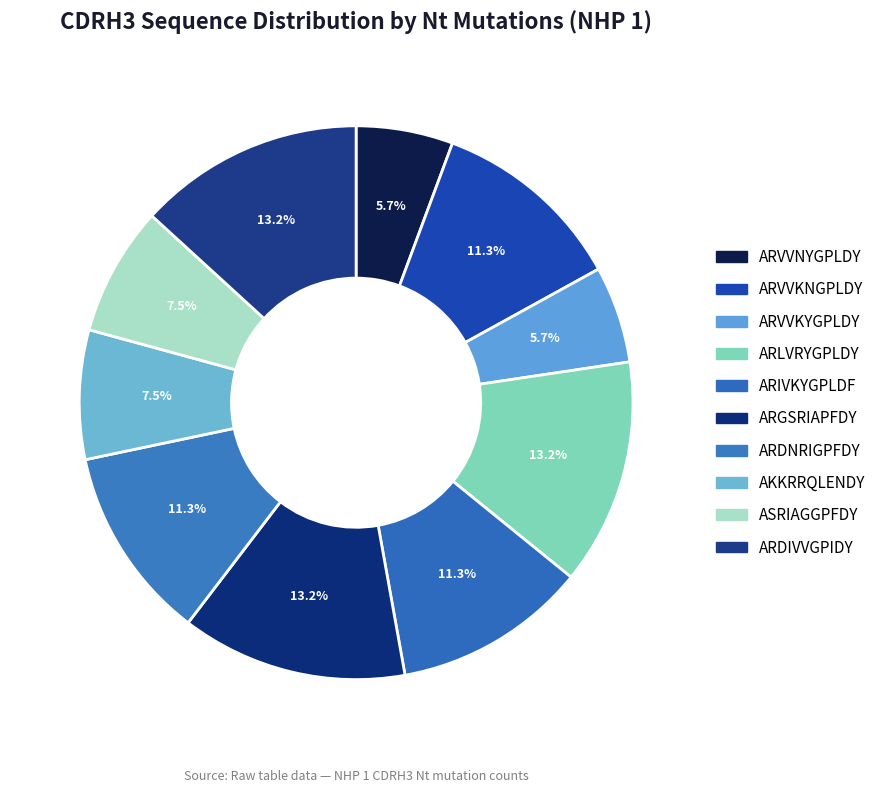

To the nearest percent, what is the average slice percentage?

10%